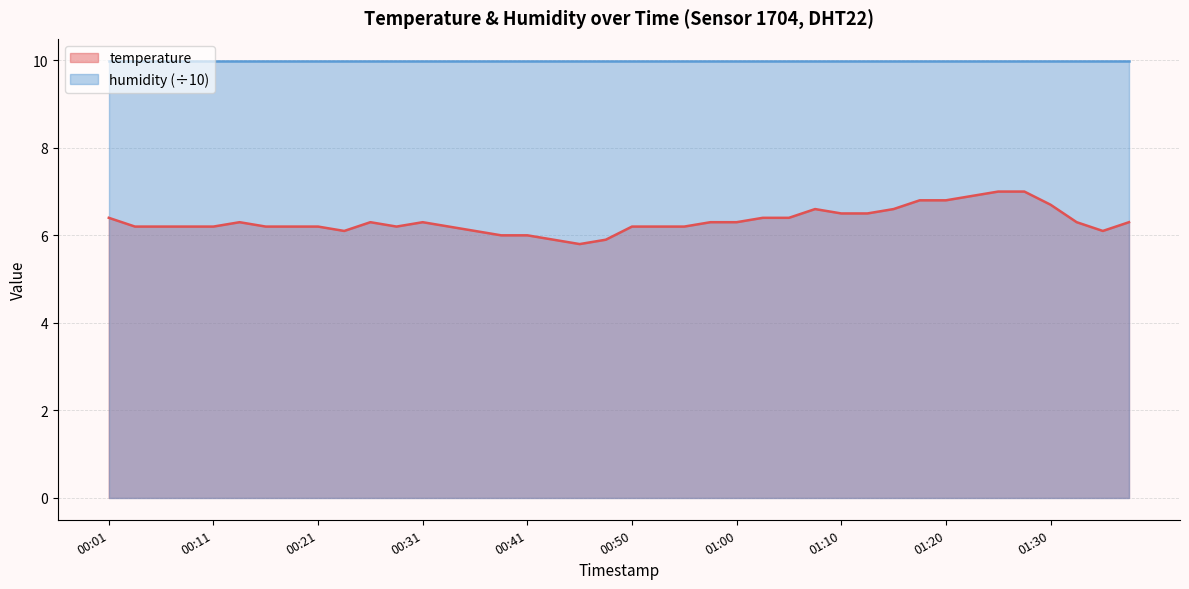

Rank the categories by value from highest to lowest.

01:25, 01:27, 01:22, 01:18, 01:20, 01:30, 01:08, 01:15, 01:10, 01:13, 00:01, 01:03, 01:05, 00:13, 00:26, 00:31, 00:58, 01:00, 01:32, 01:37, 00:04, 00:06, 00:08, 00:11, 00:16, 00:18, 00:21, 00:28, 00:33, 00:50, 00:53, 00:55, 00:23, 00:36, 01:35, 00:38, 00:41, 00:43, 00:48, 00:45